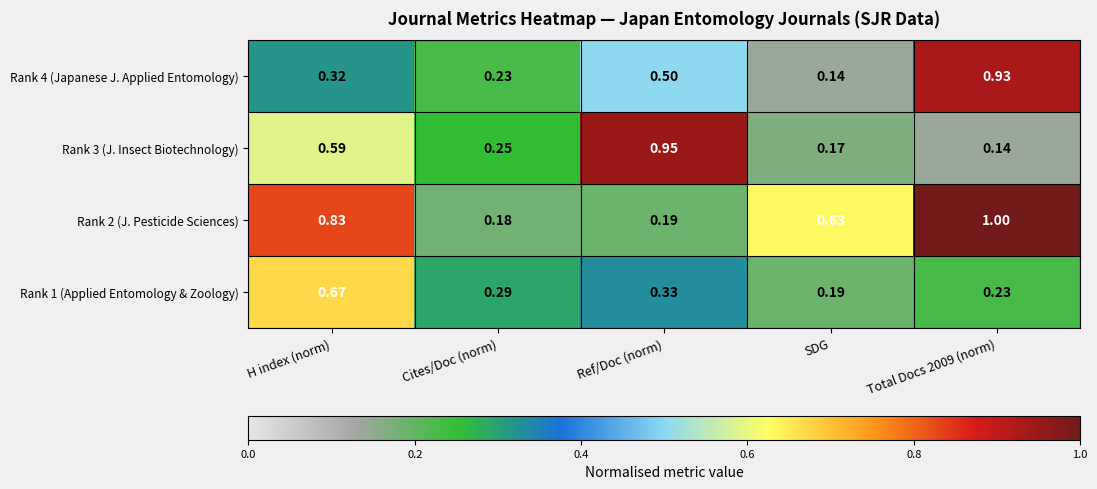

Where is Rank 4 (Japanese J. Applied Entomology) nearest to the value 0?

SDG